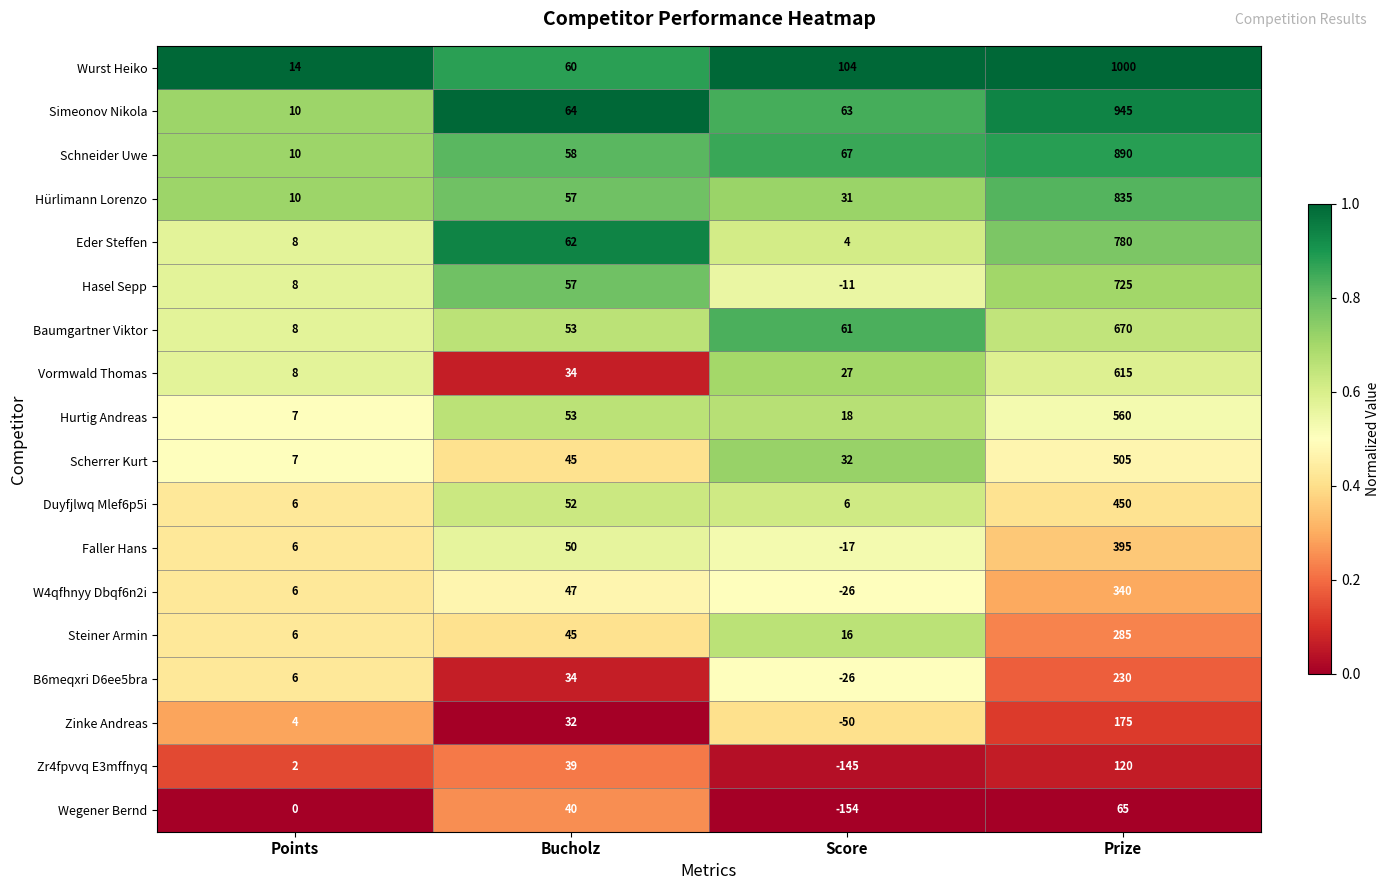

What value does the Duyfjlwq Mlef6p5i series have at Prize?

450